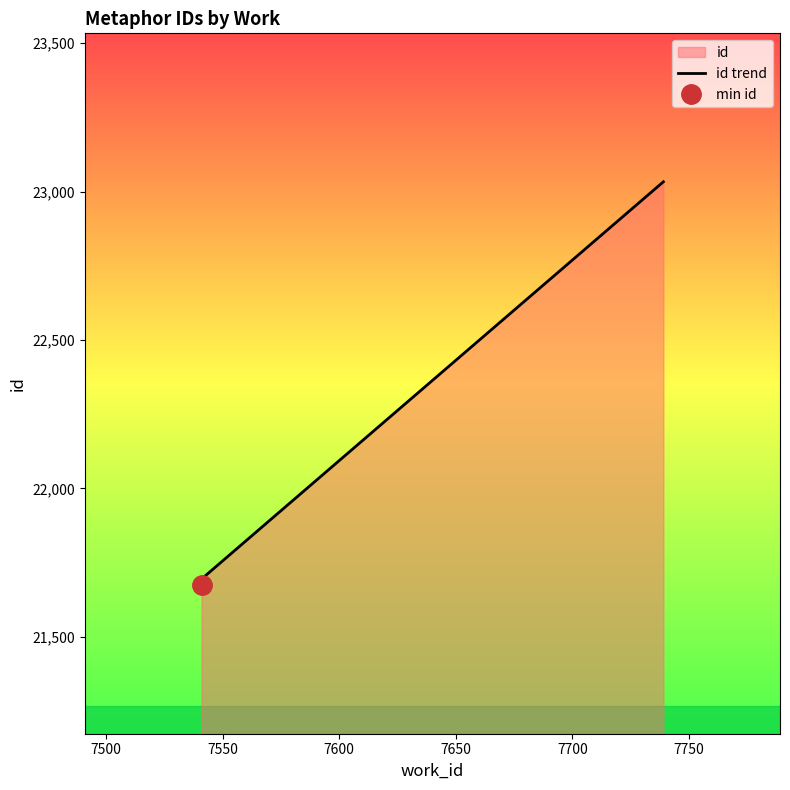

Count the number of categories in the chart.

4